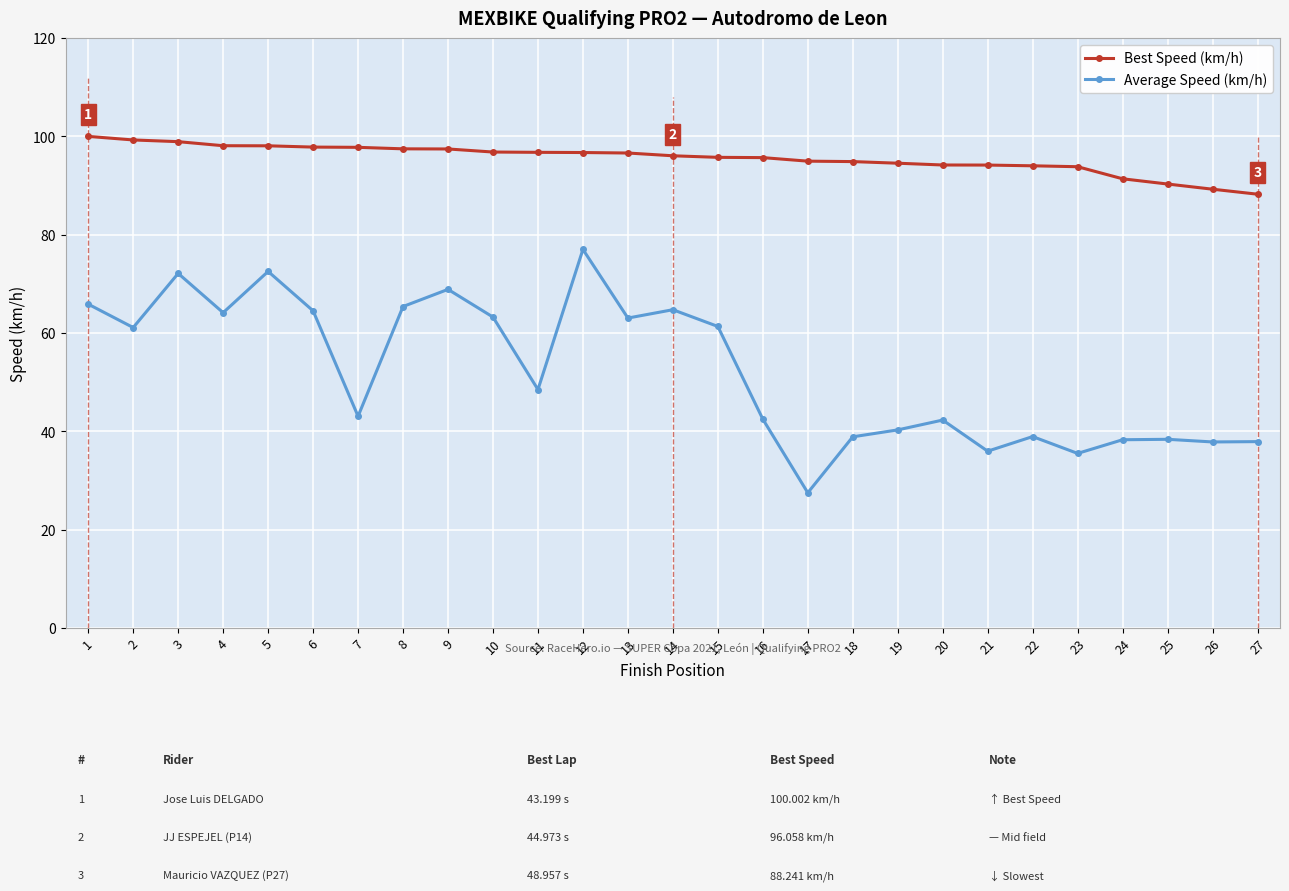

What is the value of the Best Speed (km/h) point at the 2nd from the left?

99.3